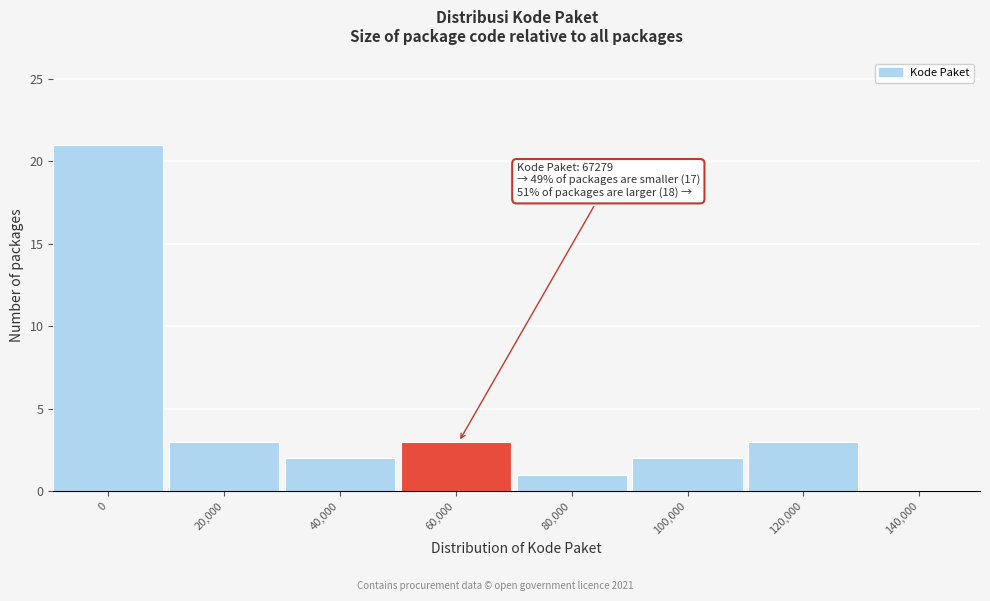

Reading left to right, what are all the values shown in this chart?

0=21	20,000=3	40,000=2	60,000=3	80,000=1	100,000=2	120,000=3	140,000=0